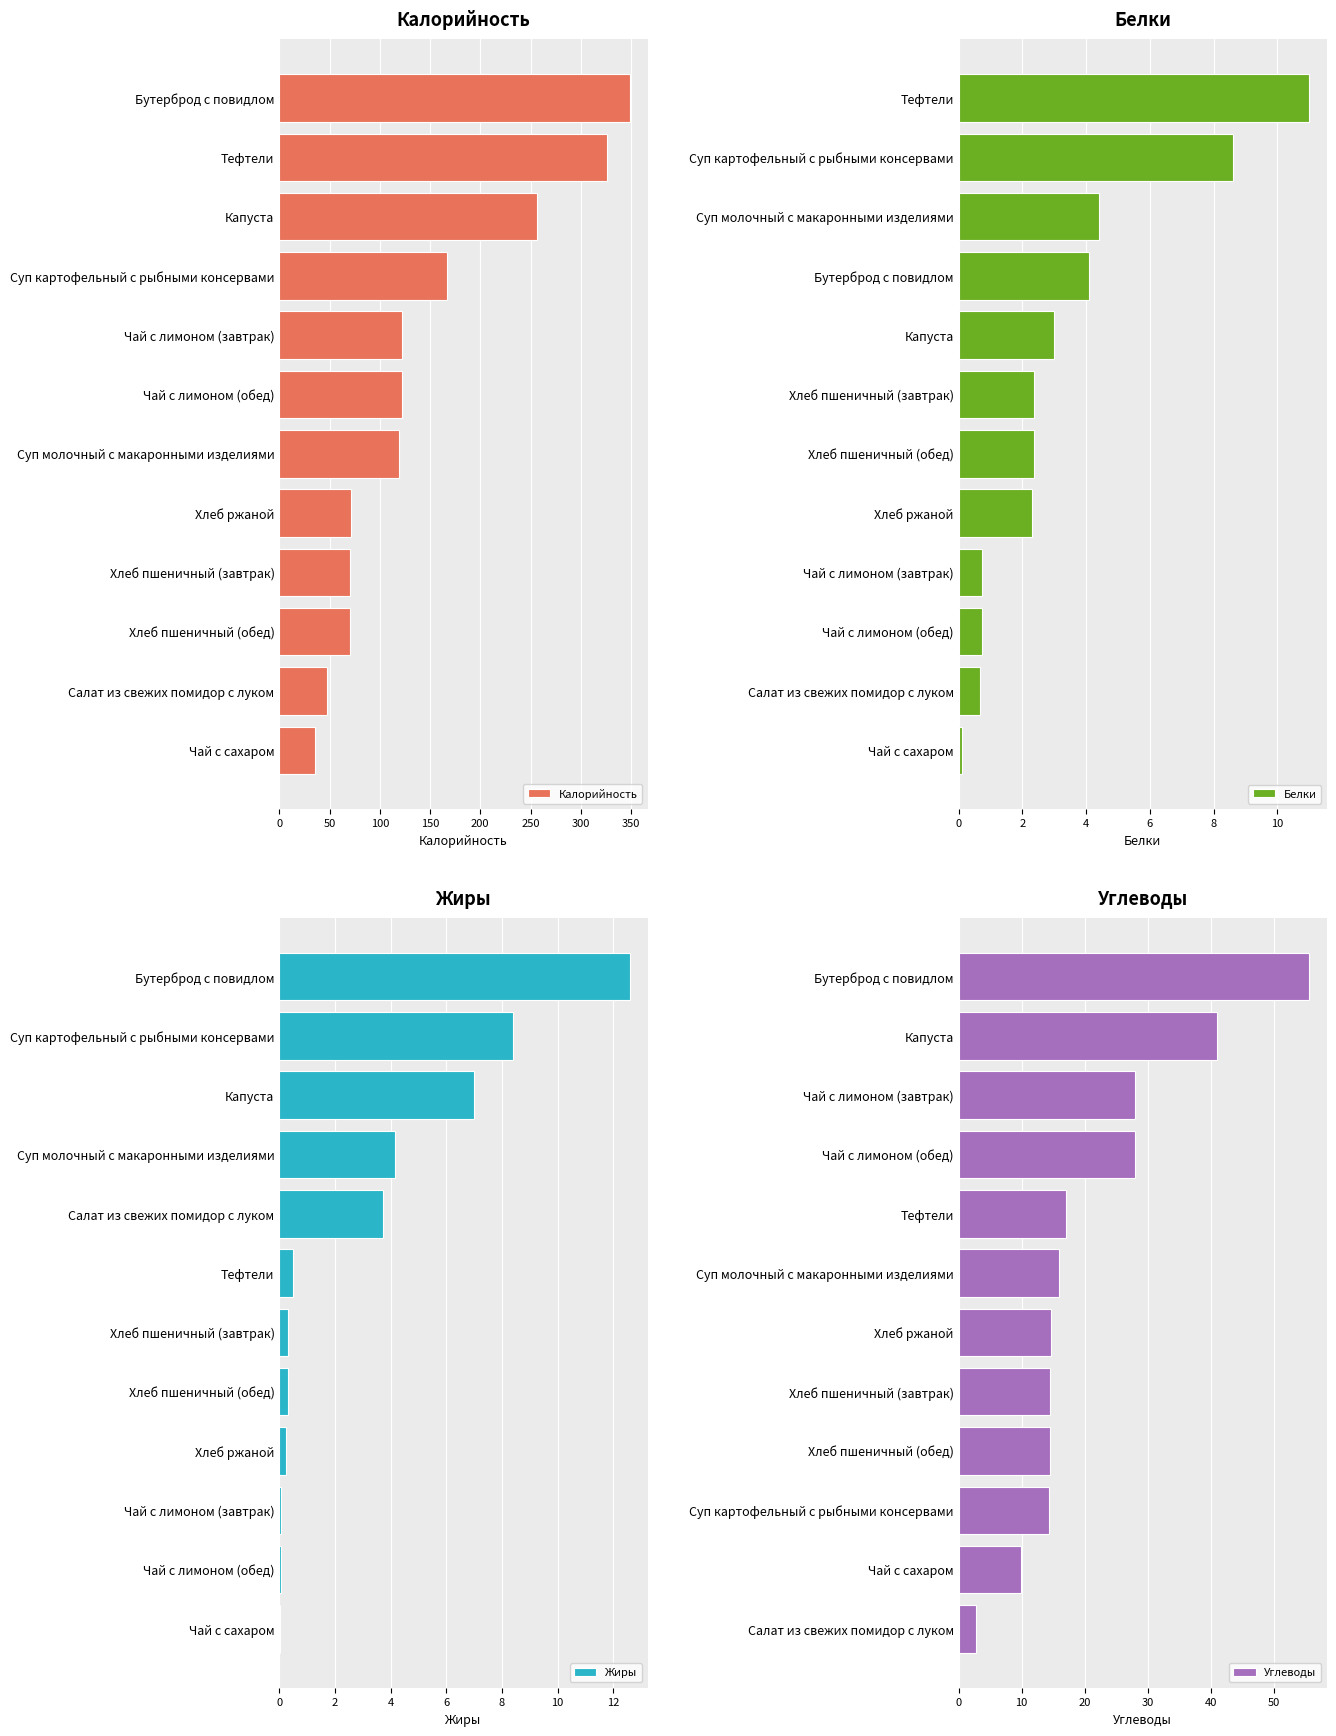

True or false: Жиры has a value of 0.0 at Чай с сахаром.

True